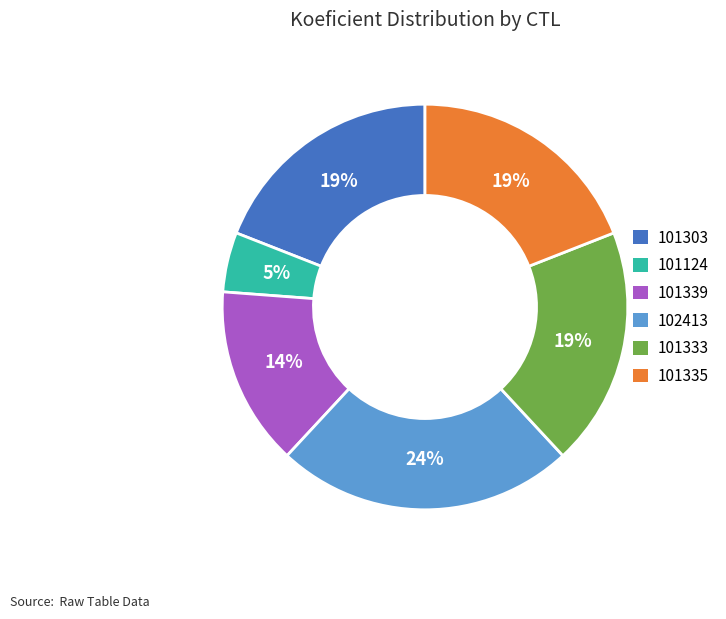

To the nearest percent, what is the average slice percentage?

17%